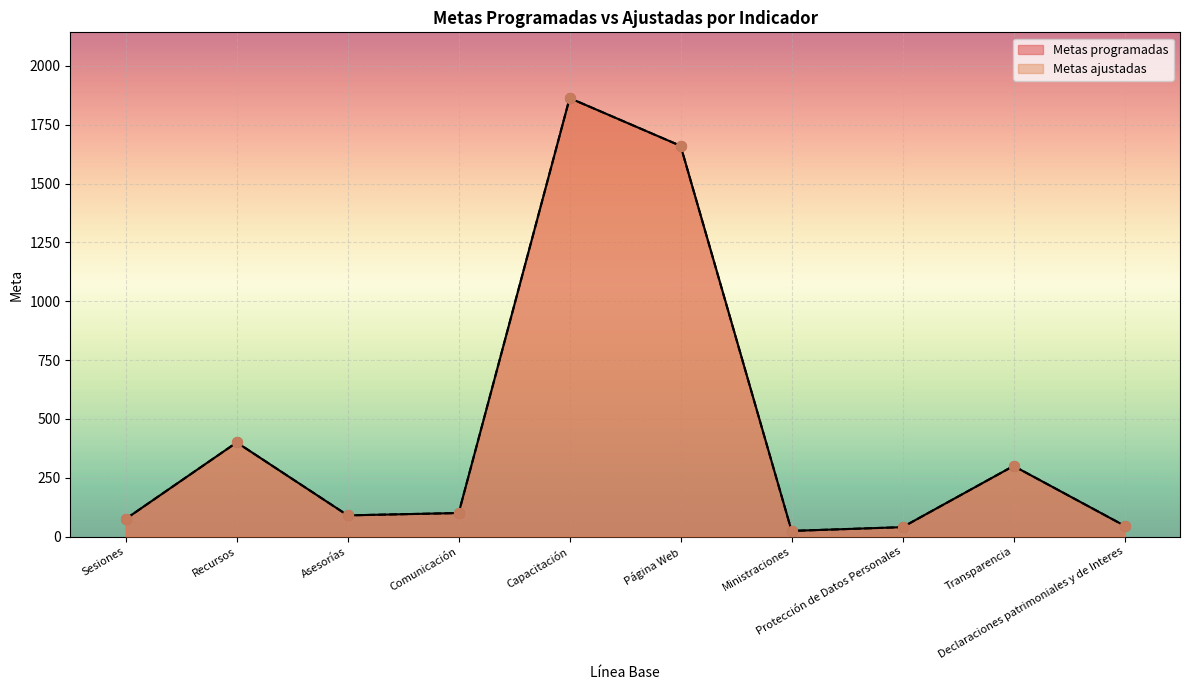

Which series has the widest spread of Y values?

Metas programadas